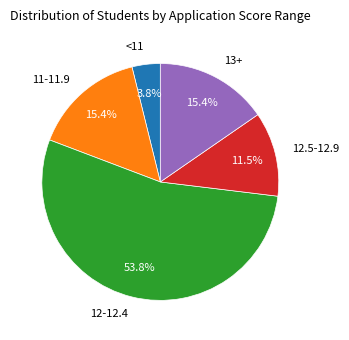

Is there a majority slice in this chart?

Yes